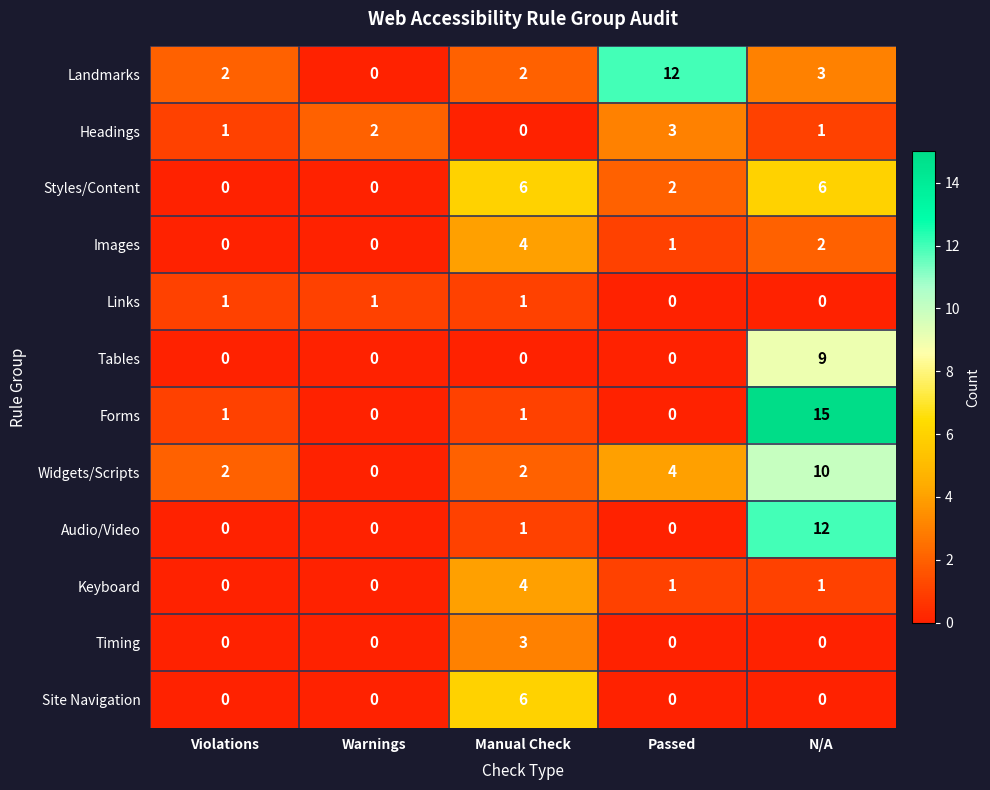

Which series has the widest spread of values?

Forms